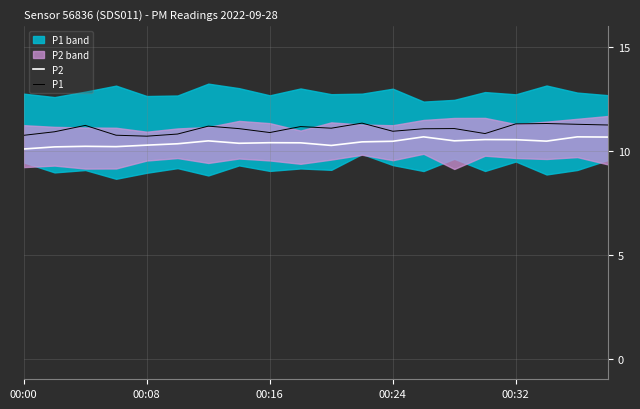

What is the maximum value for P1?

11.3